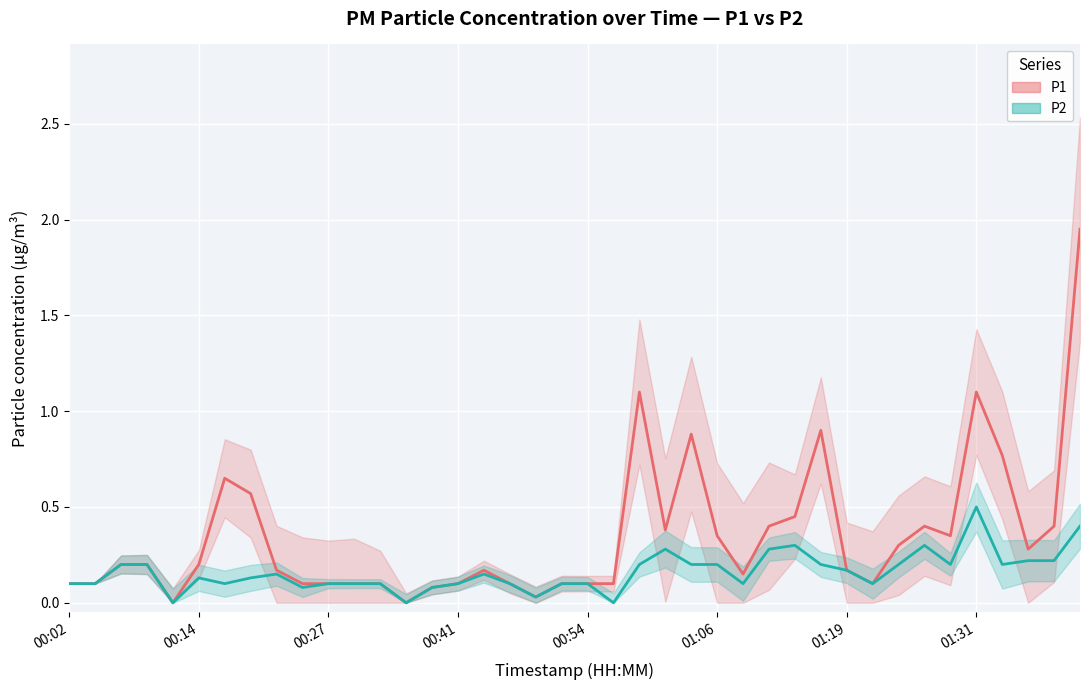

Which series changed the most between 14 and 26?

P1